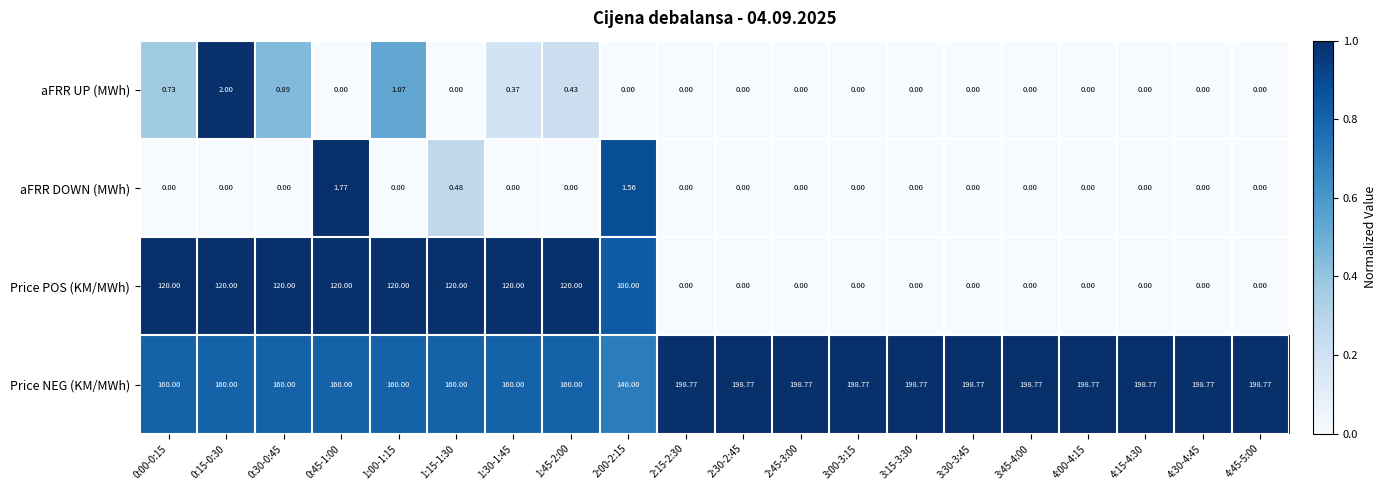

Which series has the largest total across all categories?

Price NEG (KM/MWh)